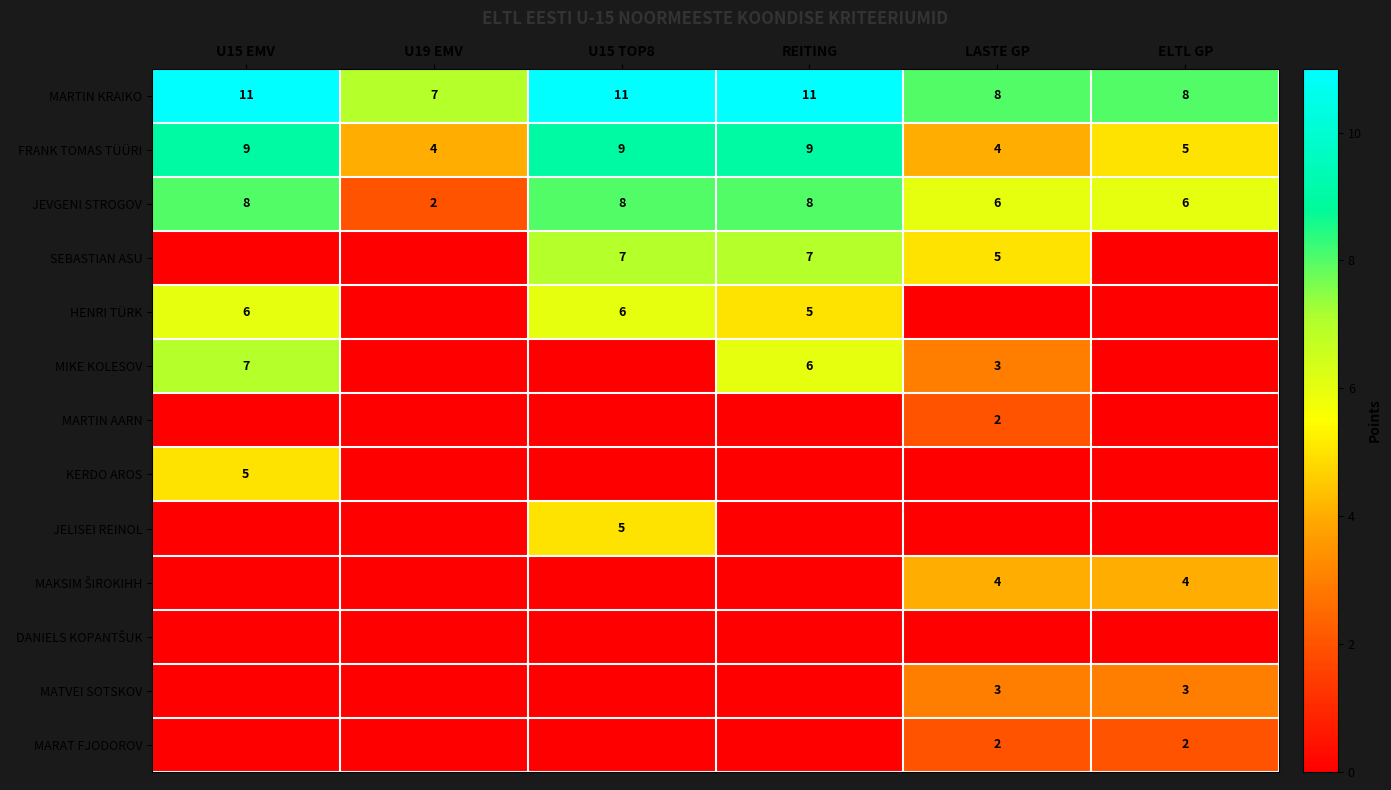

The MARTIN KRAIKO series shows 11 at U15 TOP8. True or false?

True